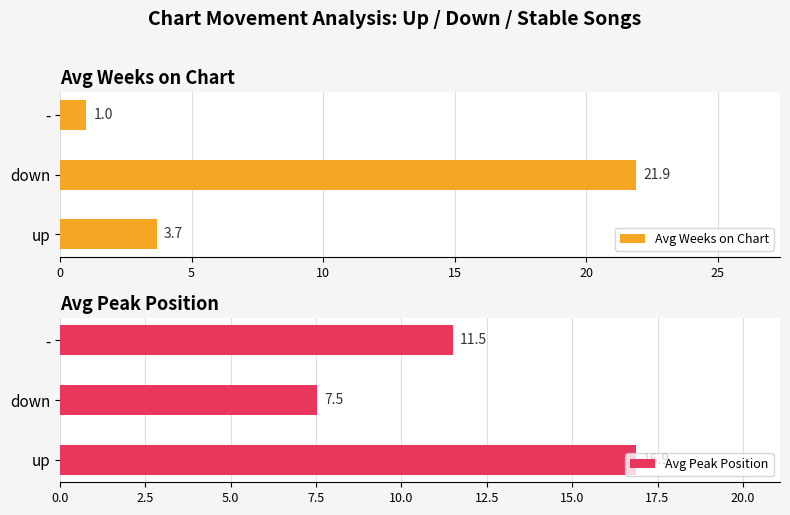

List the series in order of their overall mean, lowest first.

Avg Weeks on Chart, Avg Peak Position